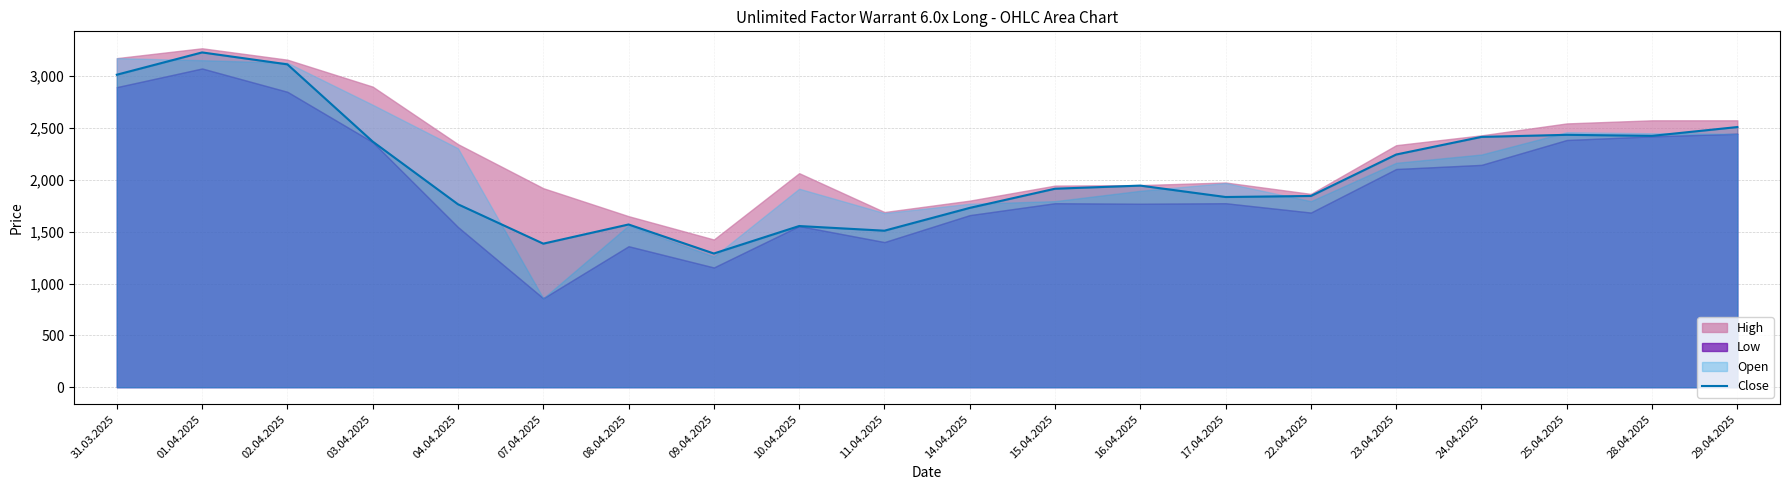

Reading left to right, extract all data points from this chart.

3015	3230	3115	2370	1765	1385	1570	1290	1555	1510	1730	1915	1945	1835	1845	2245	2415	2435	2425	2510